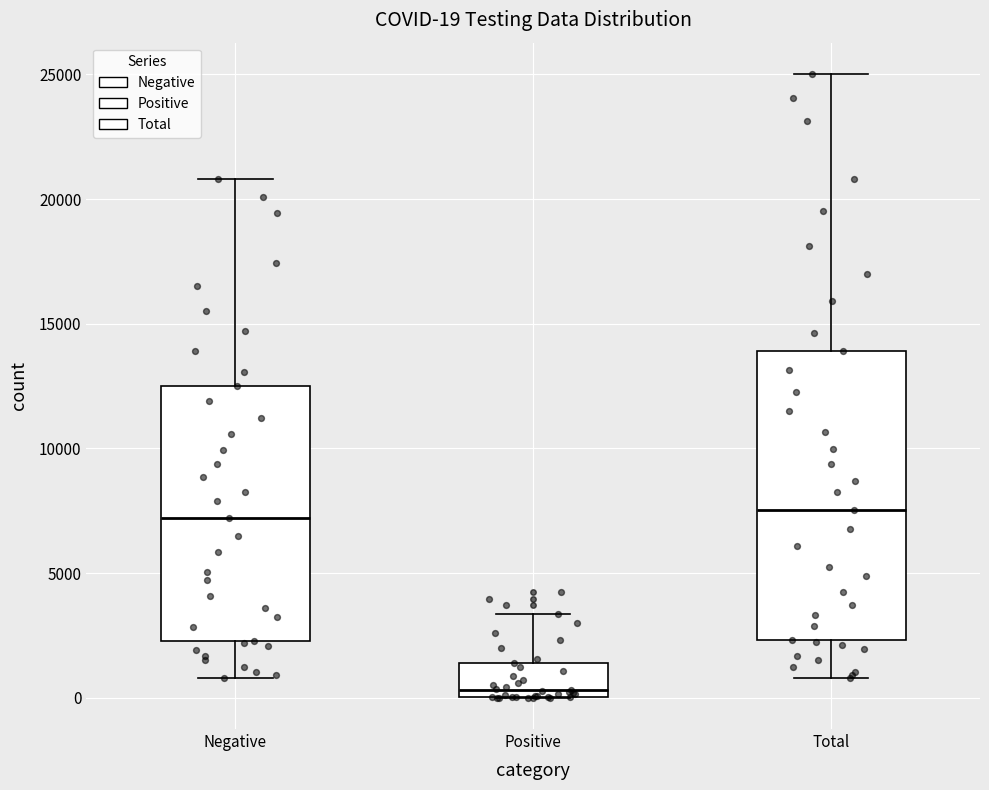

Which box is the tallest, from its lower edge to its upper edge?

Total